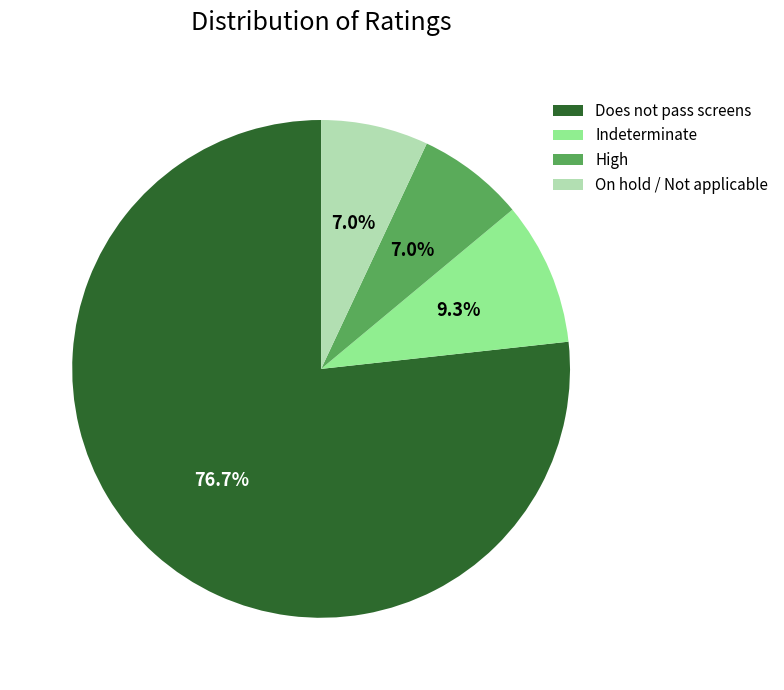

How many slices are in this pie chart?

4